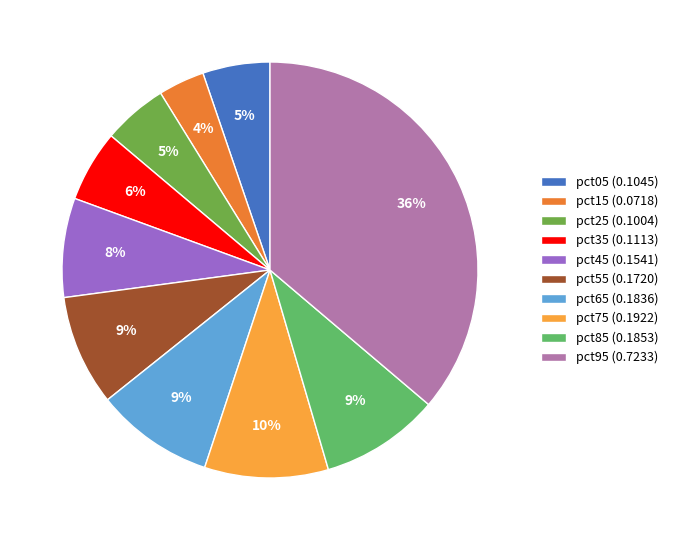

Which has a higher value, pct65 (0.1836) or pct25 (0.1004)?

pct65 (0.1836)